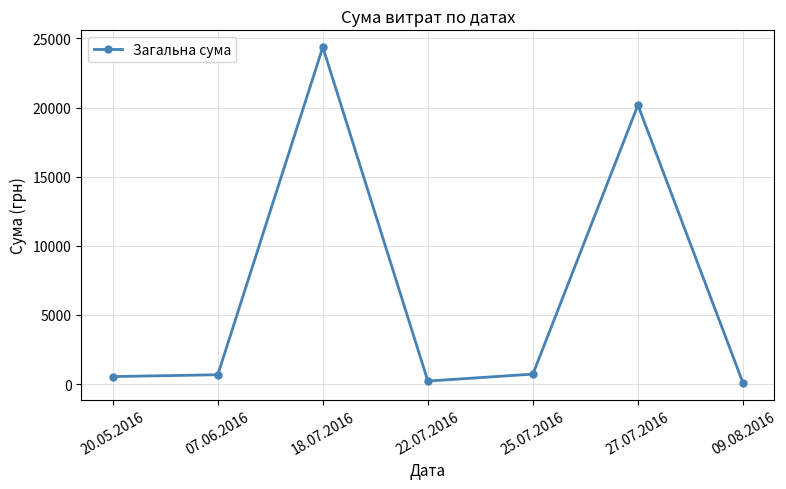

What is the difference between the values at 25.07.2016 and 27.07.2016?

19461.0